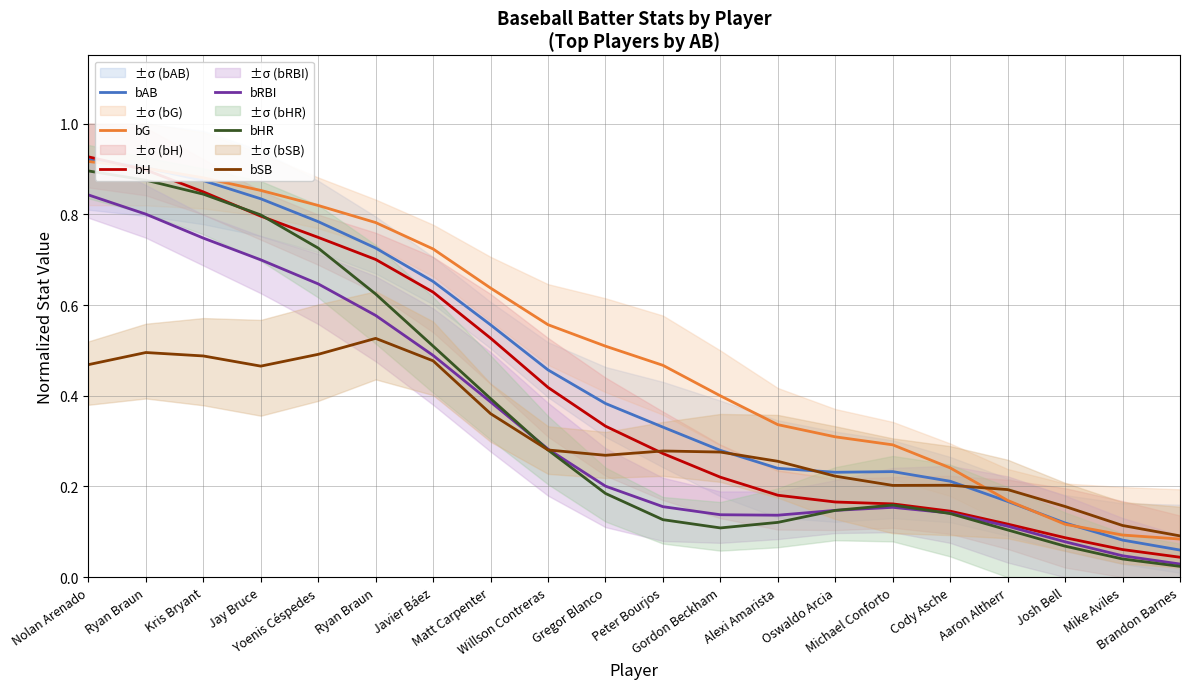

What is the average value of the bG series?

0.5